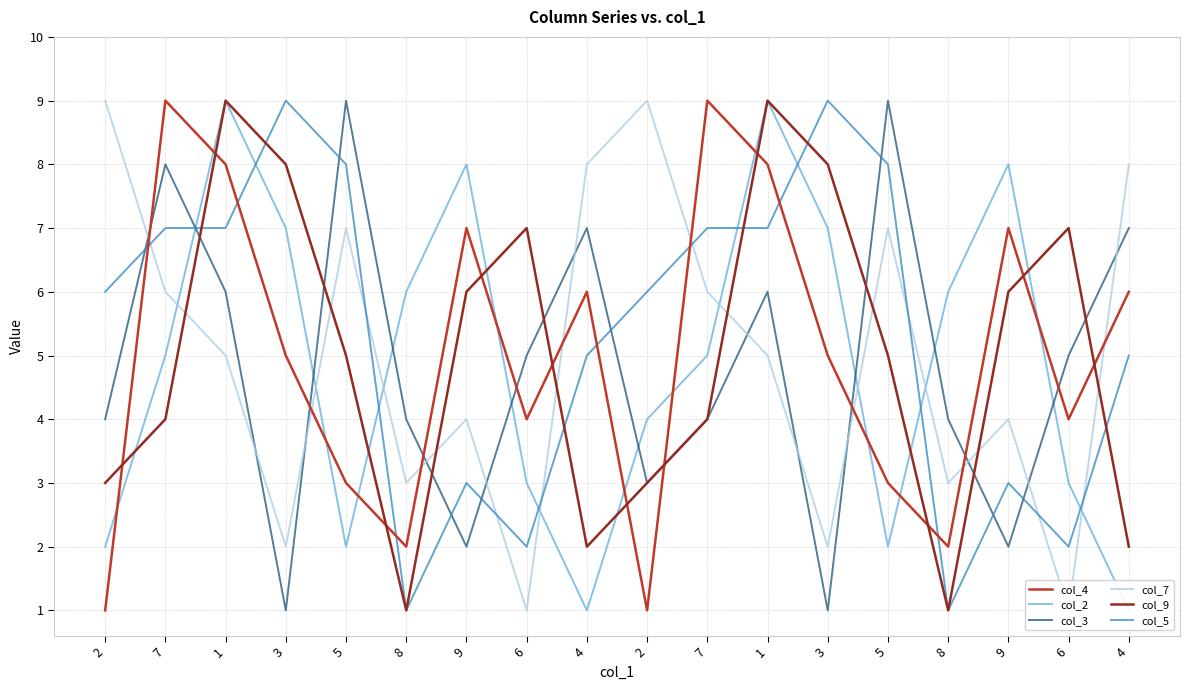

Does the chart display data point markers on the line(s)?

No